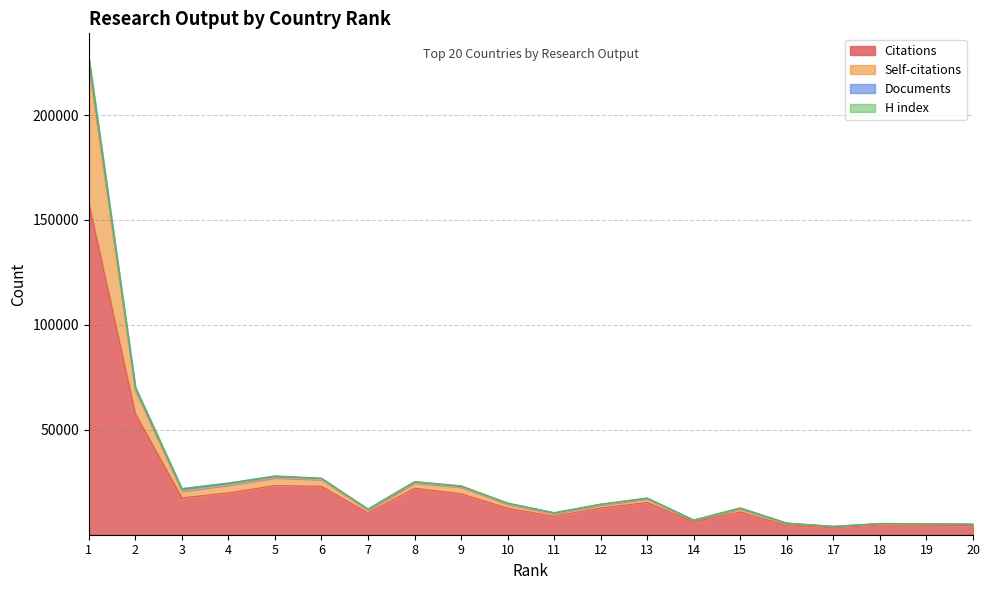

What is the difference between the Citations values at 11 and 4?

11172